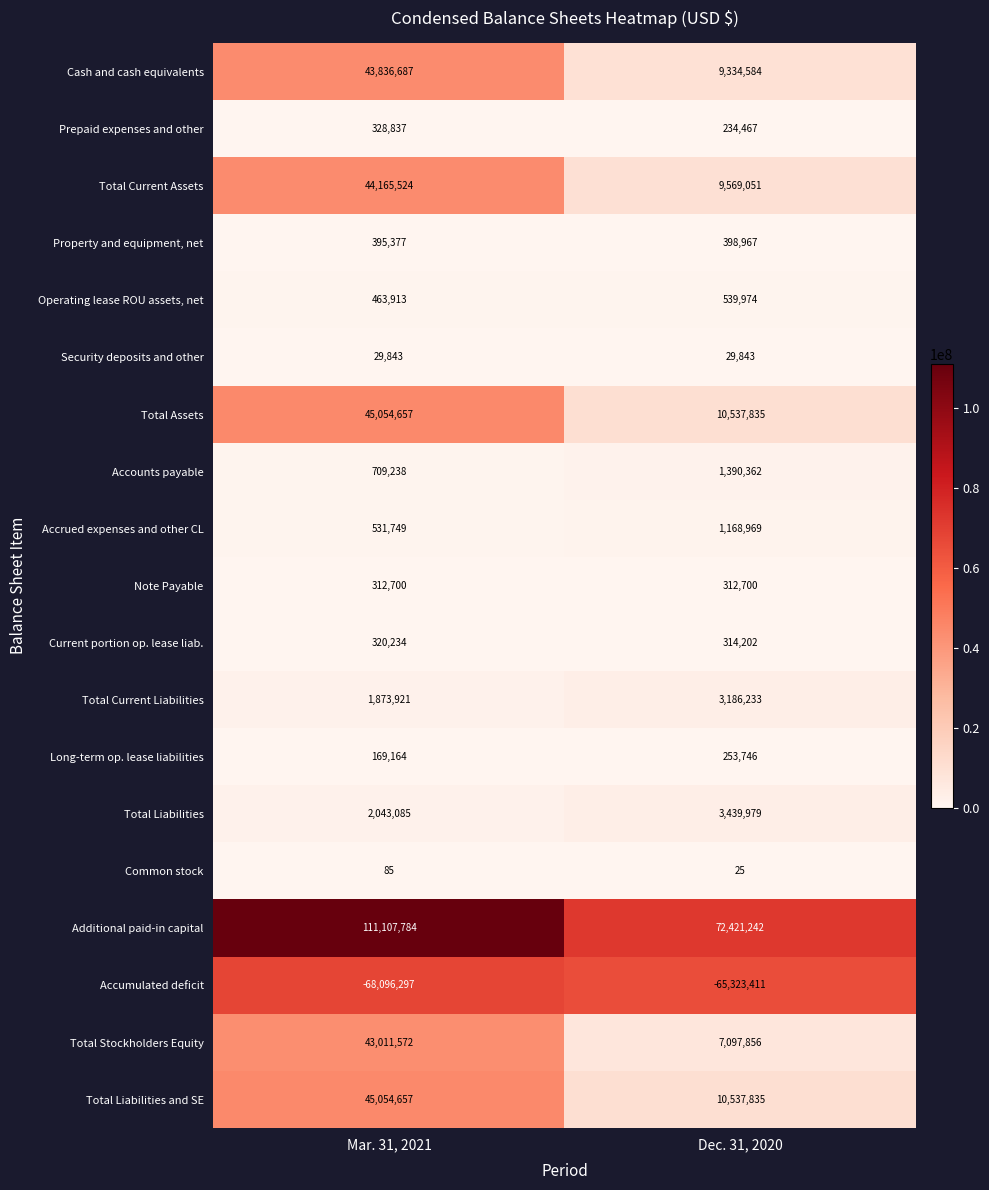

What is the greatest value displayed?

111107784